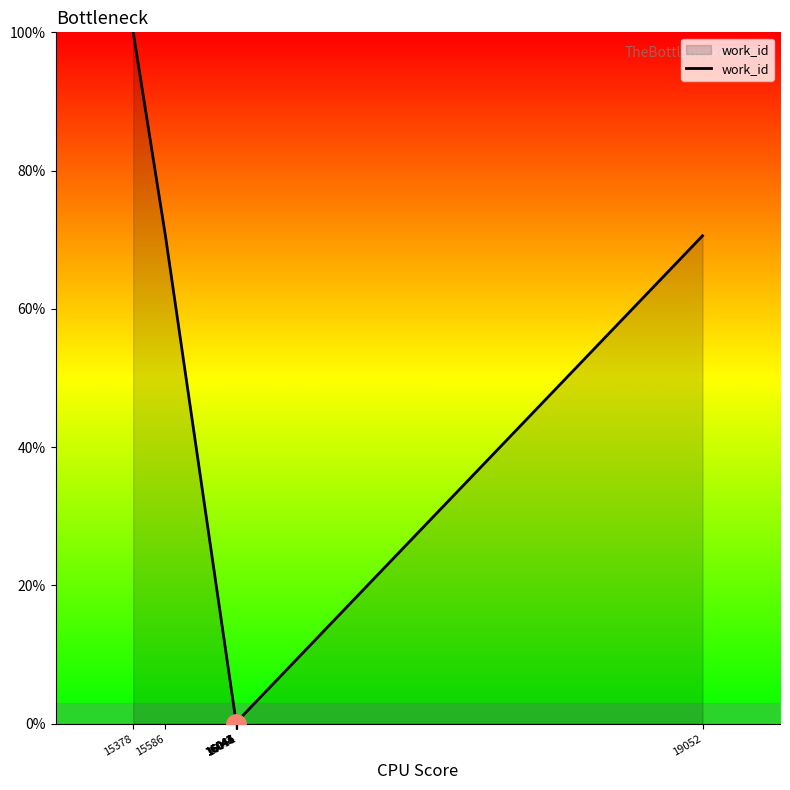

What is the greatest value displayed?

100.0